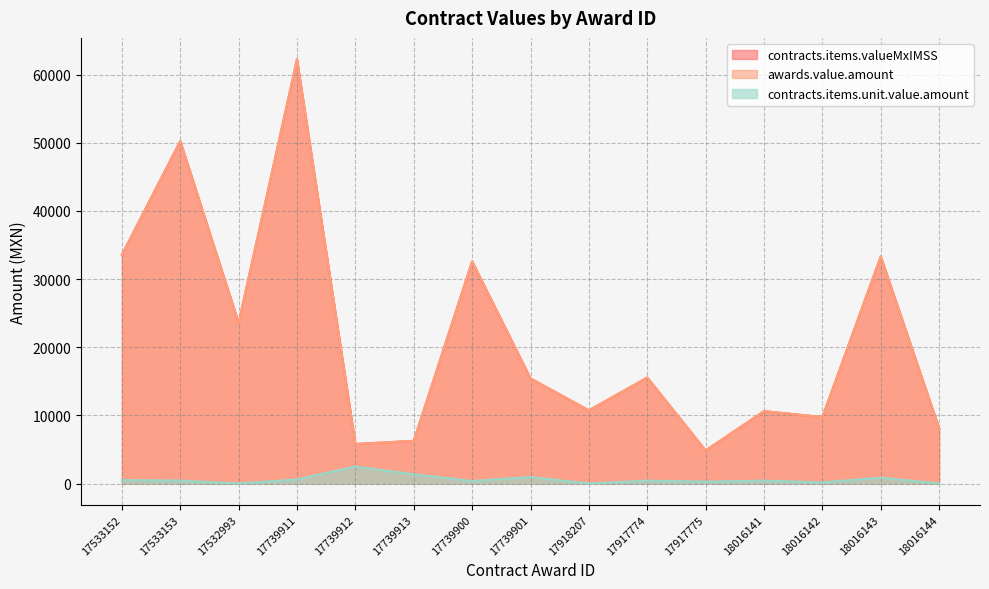

Rank the categories by awards.value.amount value from highest to lowest.

17739911, 17533153, 17533152, 18016143, 17739900, 17532993, 17917774, 17739901, 17918207, 18016141, 18016142, 18016144, 17739913, 17739912, 17917775